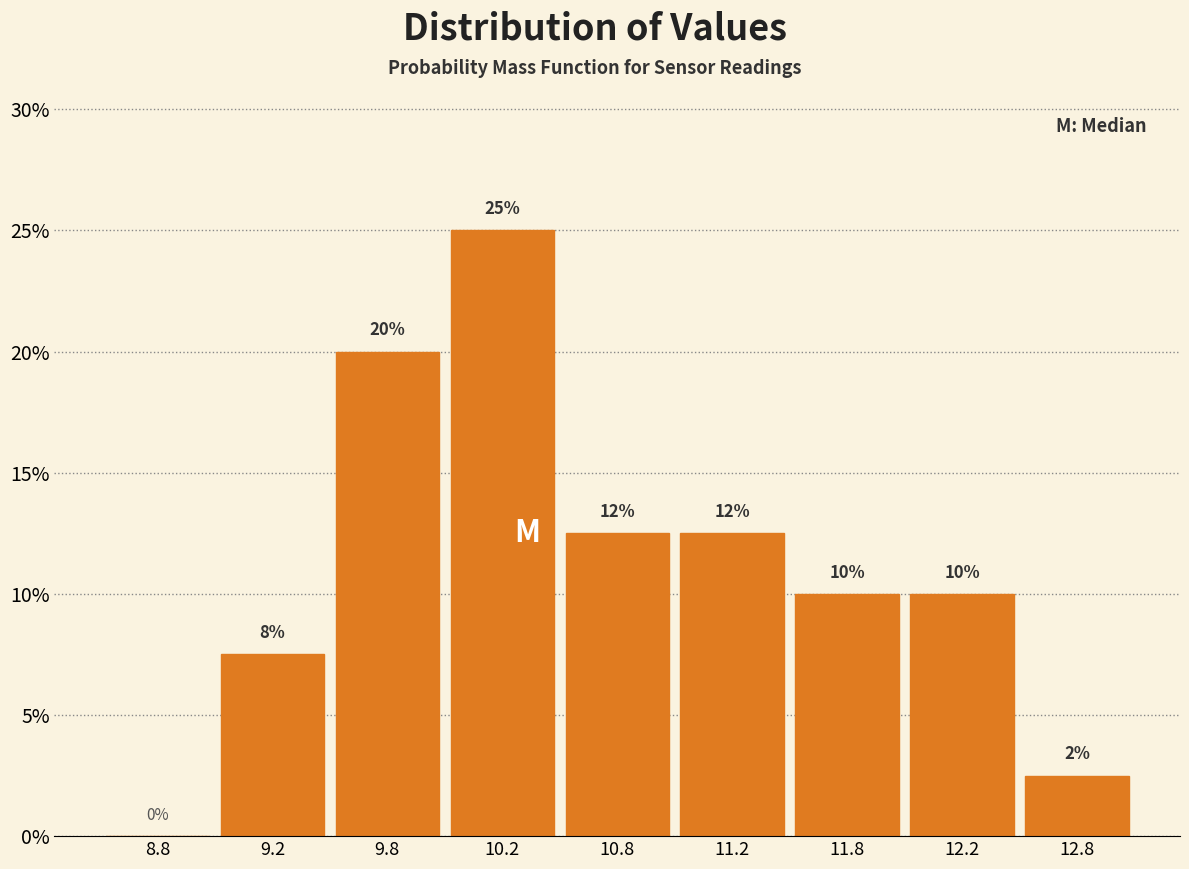

At which label does the data first exceed 10?

9.8